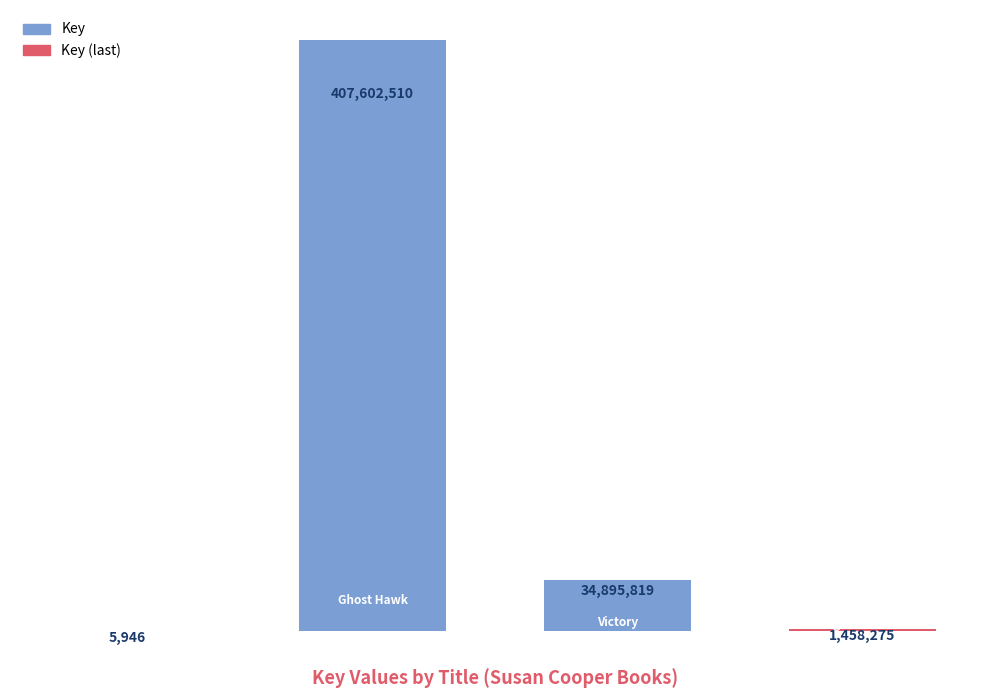

Does the chart contain stacked bars?

No